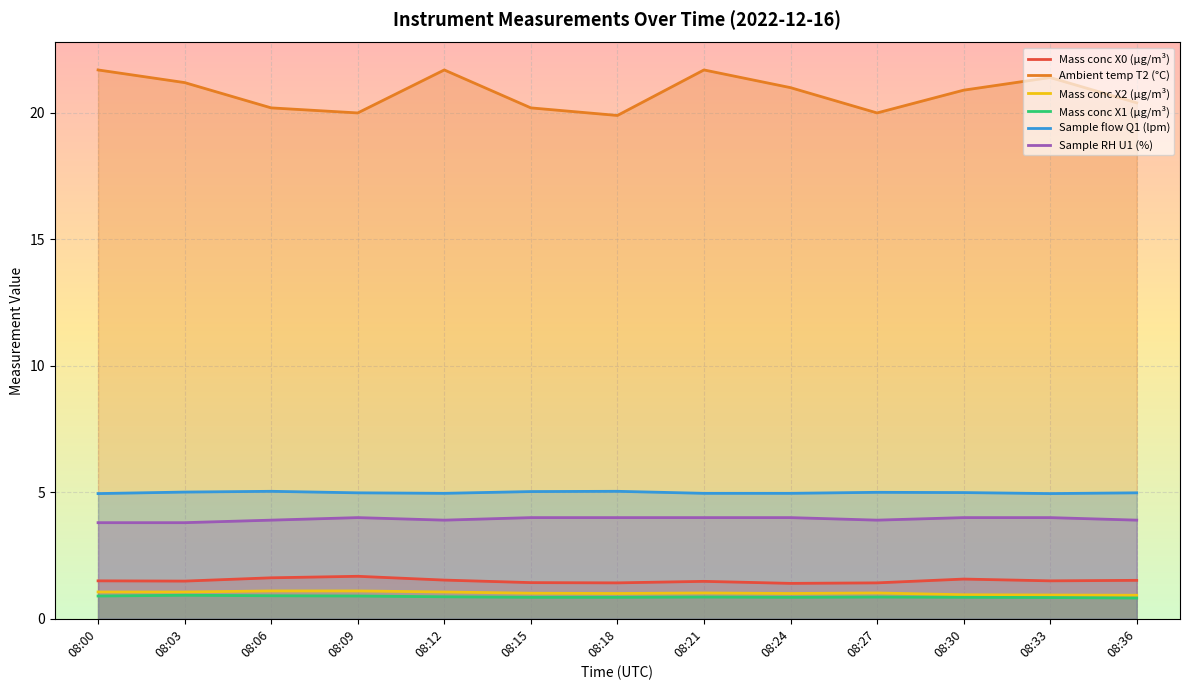

At which category does the chart reach its peak across all series?

08:00